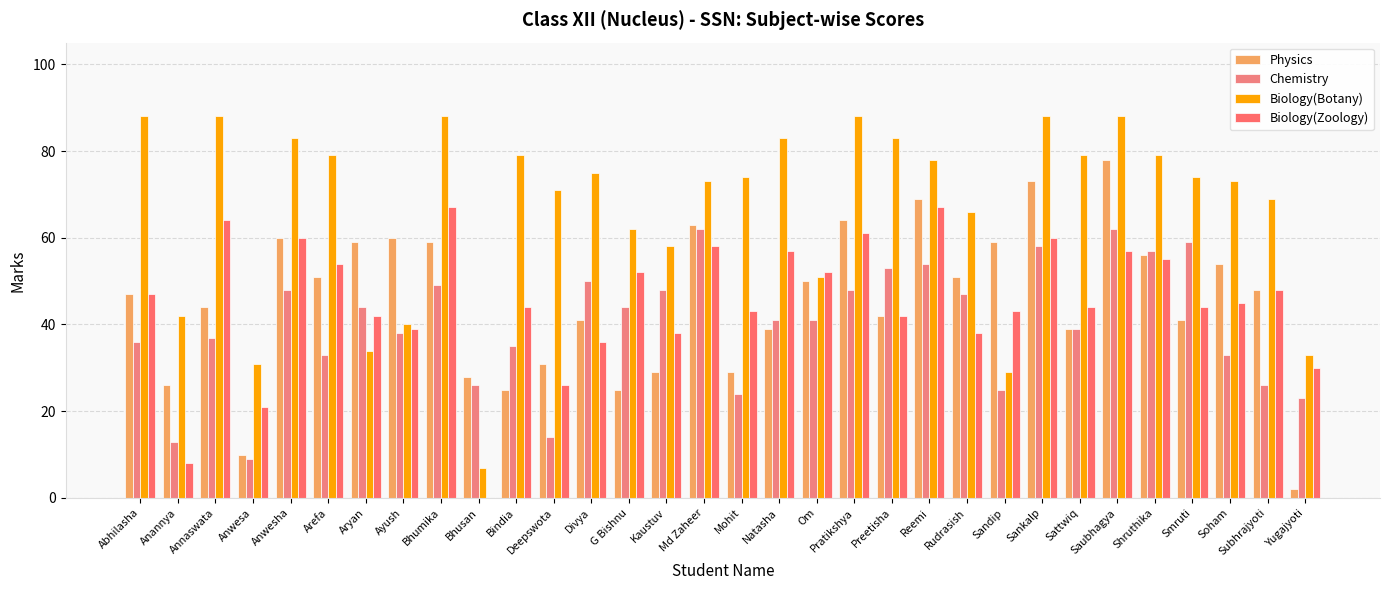

What is the total value across all series at Annaswata?

233